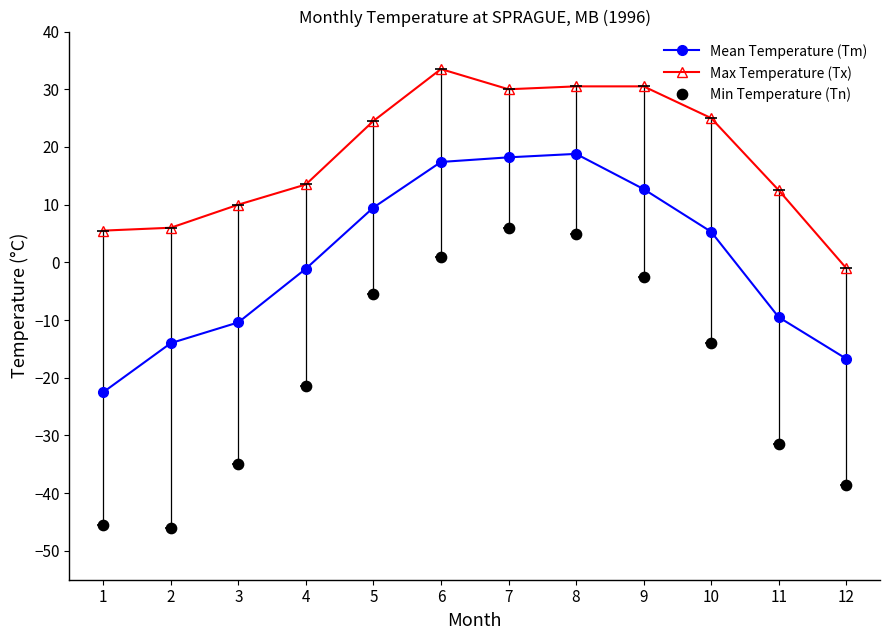

At how many categories does at least one series exceed 27?

4